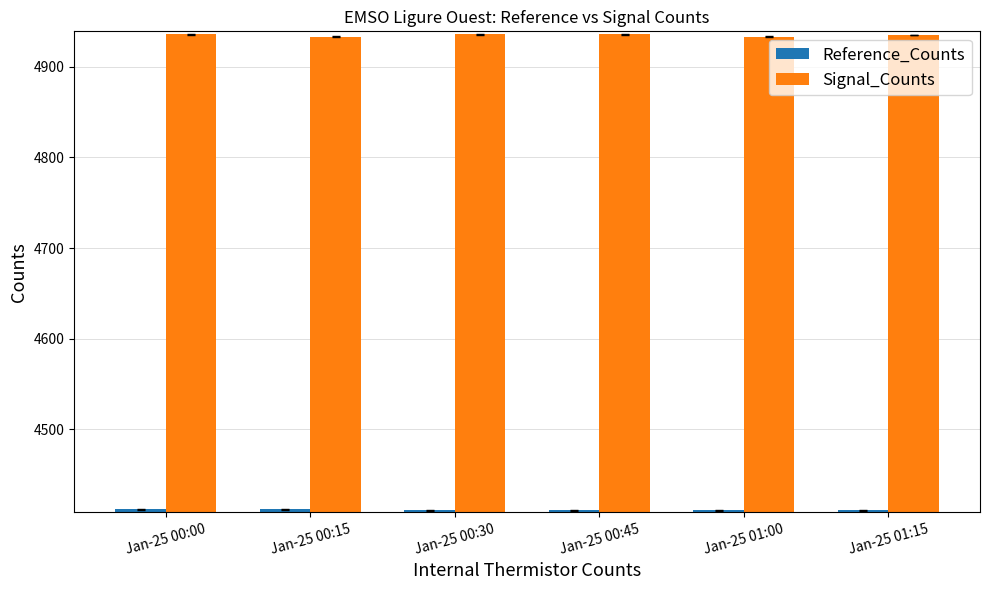

True or false: Reference_Counts has a value of 6304 at Jan-25 00:15.

False